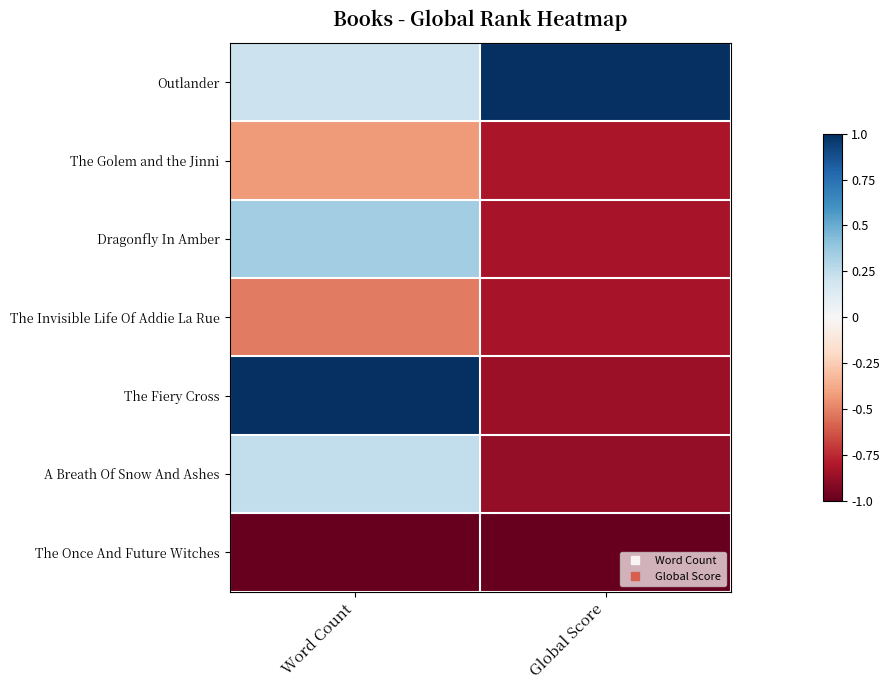

Reading left to right, transcribe all the data shown in this chart.

Outlander: Word Count=0.2	Global Score=1.0
The Golem and the Jinni: Word Count=-0.4	Global Score=-0.8
Dragonfly In Amber: Word Count=0.4	Global Score=-0.8
The Invisible Life Of Addie La Rue: Word Count=-0.5	Global Score=-0.8
The Fiery Cross: Word Count=1.0	Global Score=-0.9
A Breath Of Snow And Ashes: Word Count=0.2	Global Score=-0.9
The Once And Future Witches: Word Count=-1.0	Global Score=-1.0